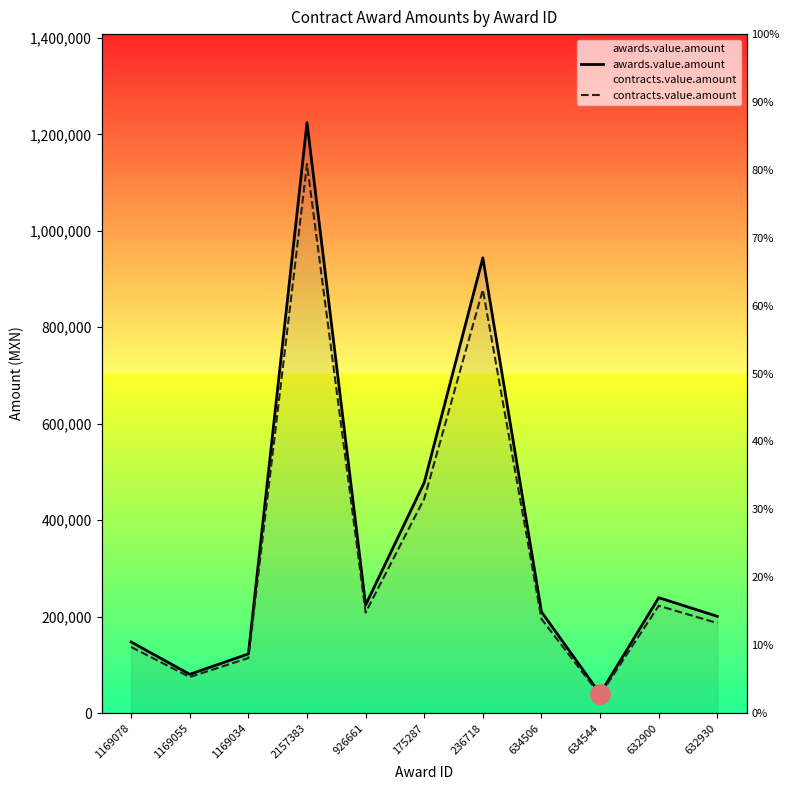

What is the label of the 10th point from the left?

632900